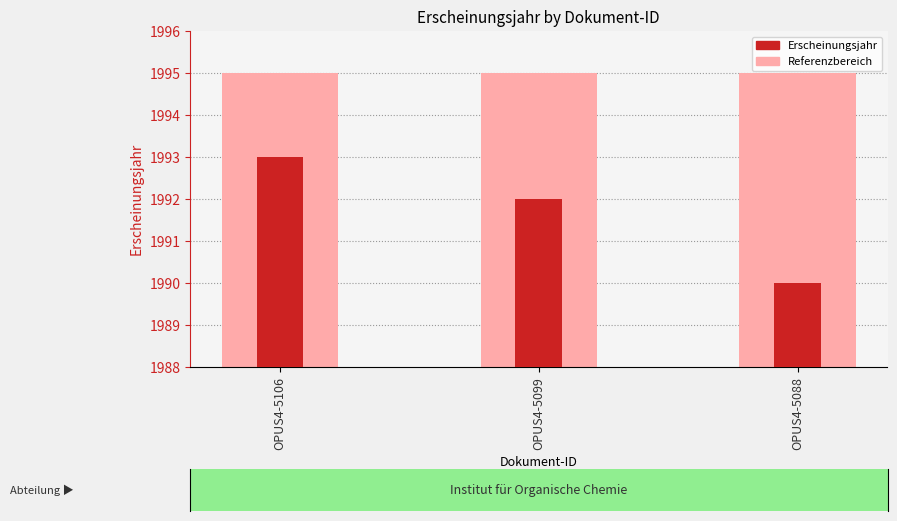

Rank the categories by value from lowest to highest.

OPUS4-5088, OPUS4-5099, OPUS4-5106